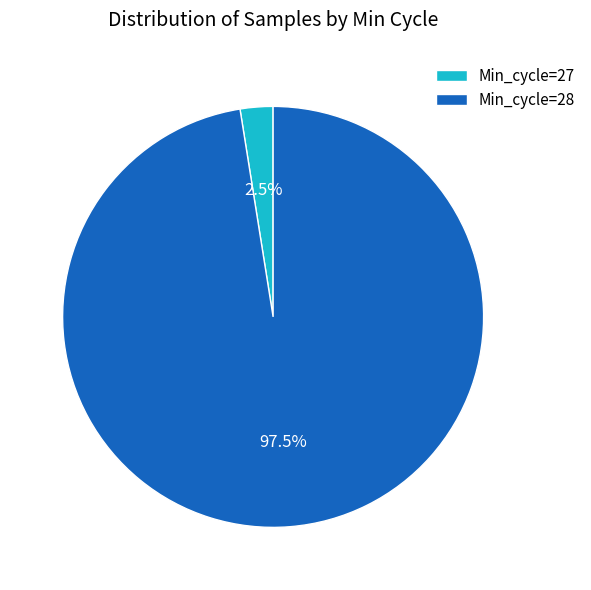

Combined, what portion of the pie is Min_cycle=27 and Min_cycle=28?

100.0%